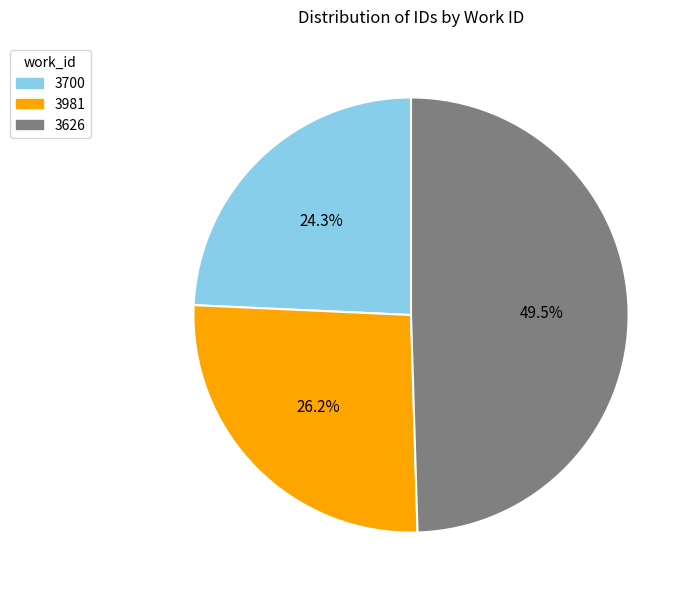

How many slices are in this pie chart?

3